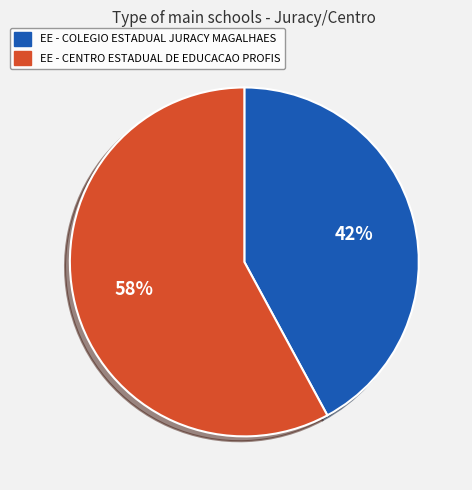

Which slice represents more than half of the pie?

EE - CENTRO ESTADUAL DE EDUCACAO PROFIS